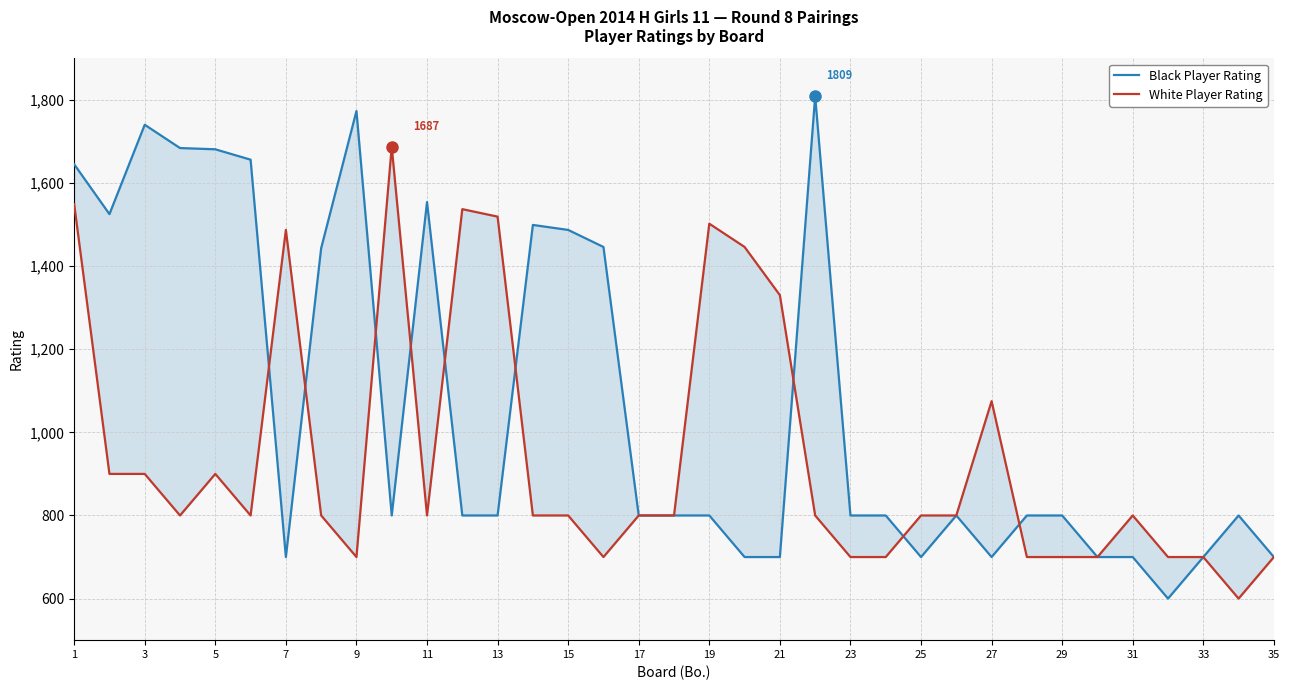

Rank the series at 3 from lowest to highest value.

White Player Rating, Black Player Rating